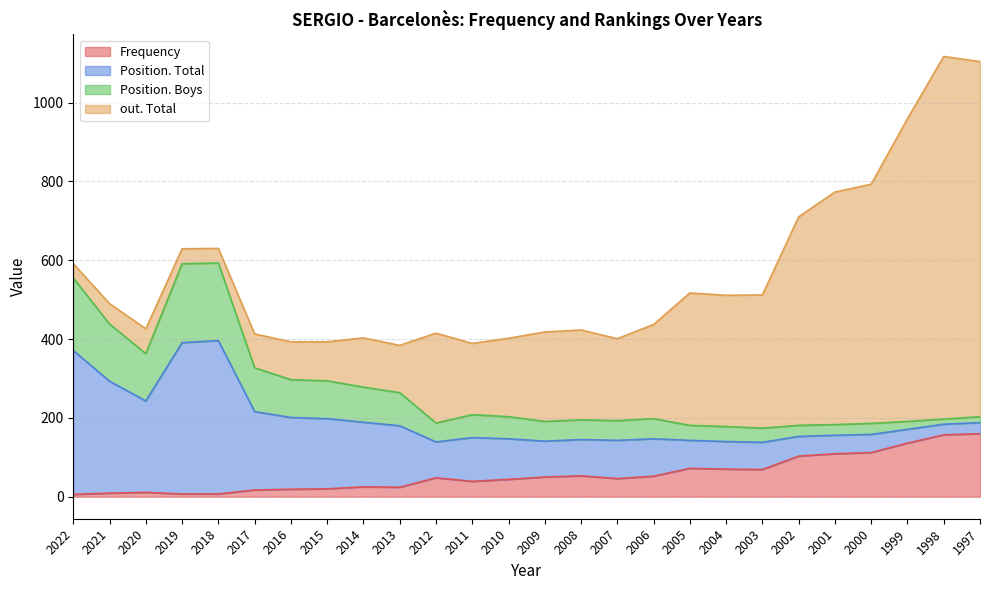

Reading left to right, transcribe all the data shown in this chart.

Frequency: 6	9	11	7	7	17	19	20	25	24	48	39	44	50	53	46	52	72	70	69	103	109	112	136	157	160
Position. Total: 365	284	232	384	389	199	182	178	164	156	91	111	103	91	92	97	95	71	70	69	50	47	46	35	27	28
Position. Boys: 184	145	120	200	197	111	96	96	89	84	48	58	56	50	50	50	51	38	38	36	28	27	28	20	13	15
out. Total: 36	52	63	38	37	86	96	99	125	120	228	181	199	227	228	208	239	336	333	338	529	590	607	768	920	901